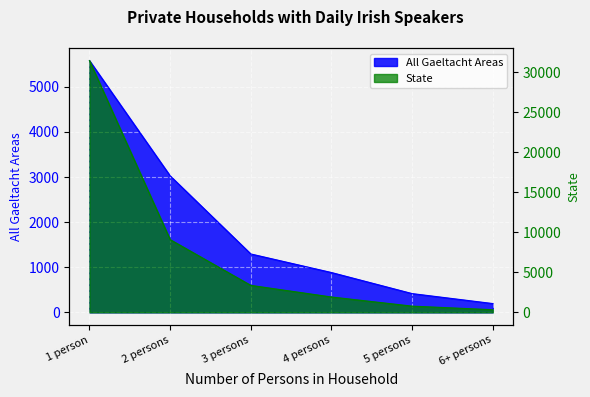

Which has a higher value, 1 person or 6+ persons?

1 person